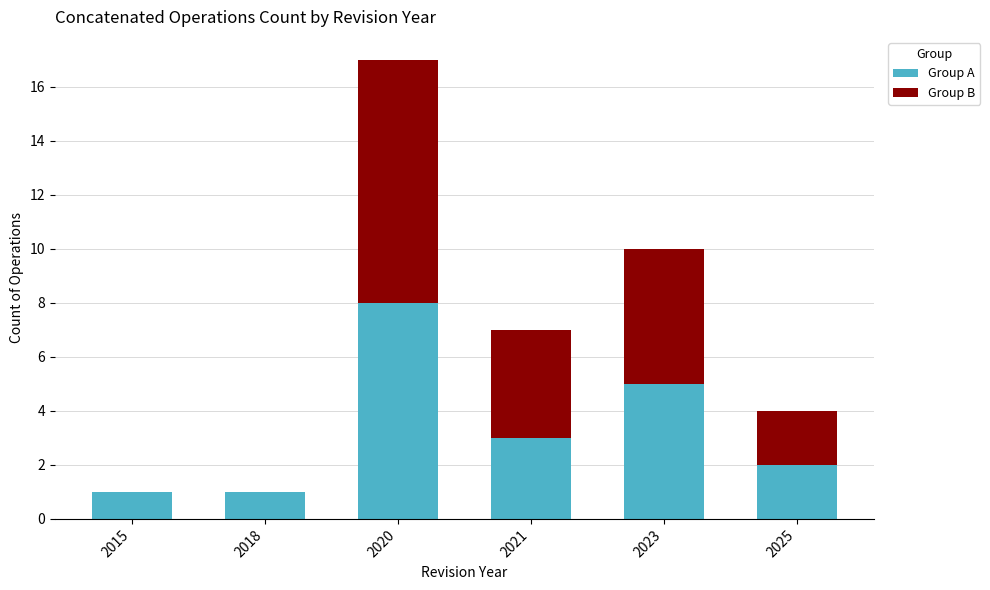

What is the highest value of the Group A series?

8